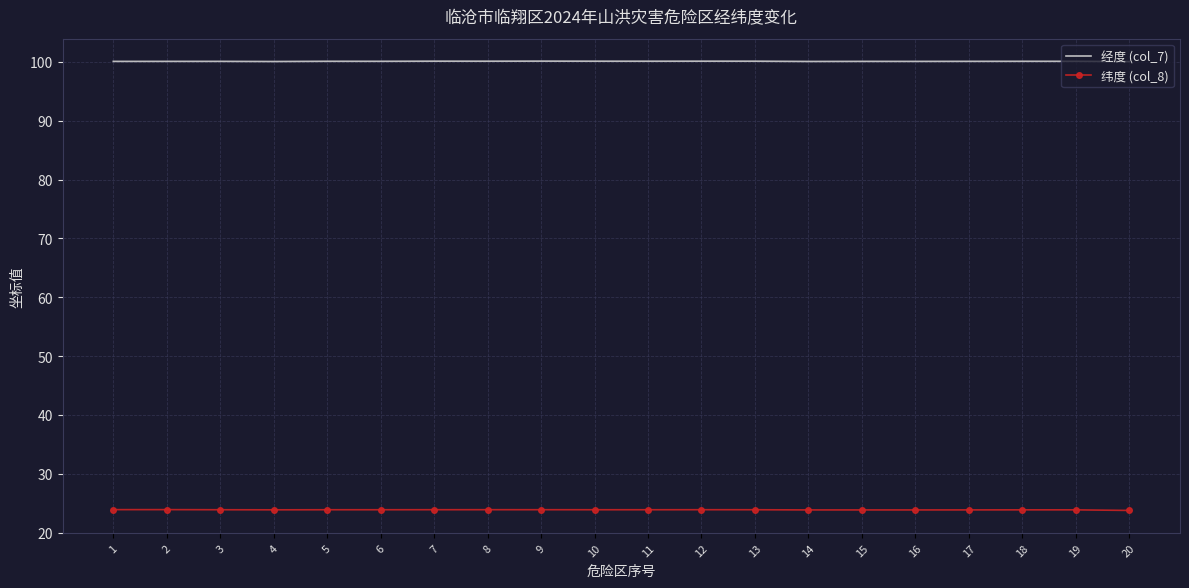

Rank the series by their maximum value, from lowest to highest.

纬度 (col_8), 经度 (col_7)